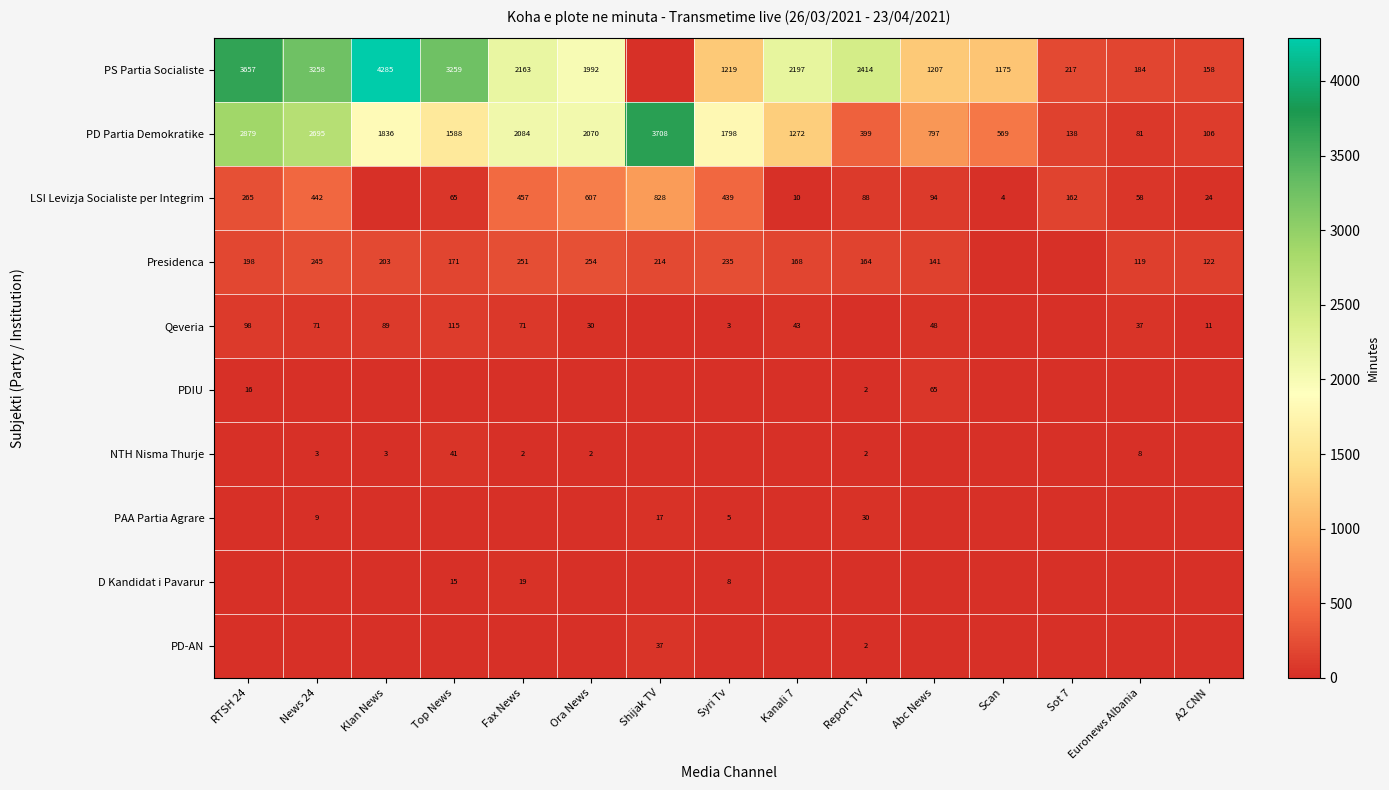

What is the spread (max minus min) of values at Euronews Albania?

184.0